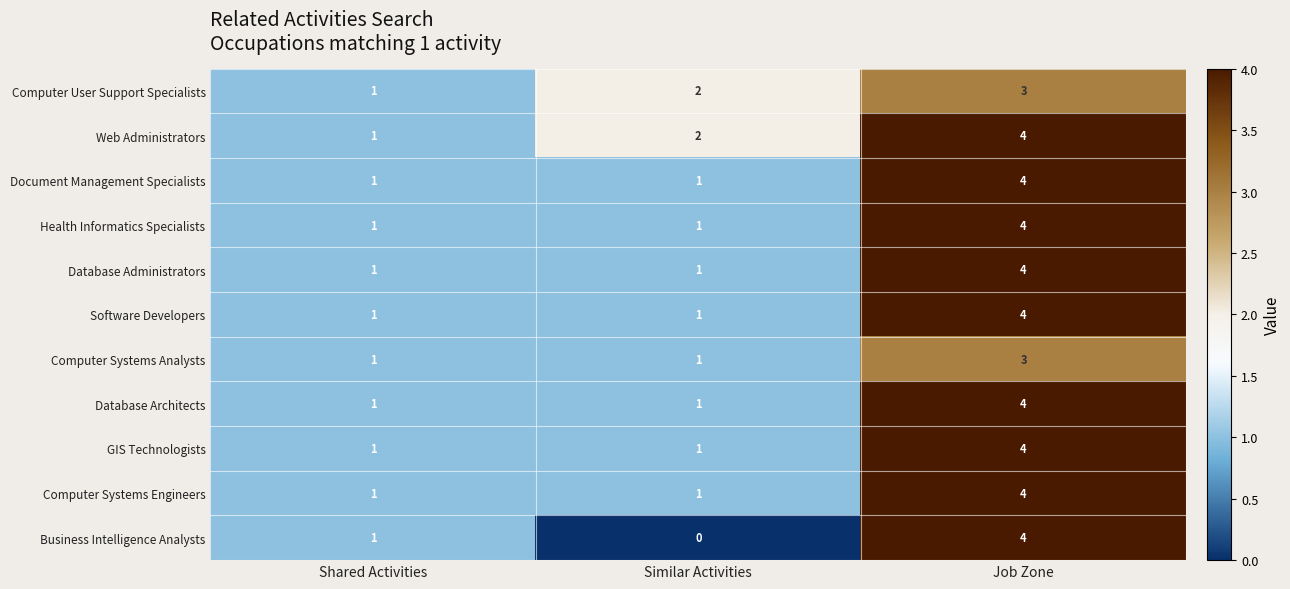

What value does the Database Administrators series have at Job Zone?

4